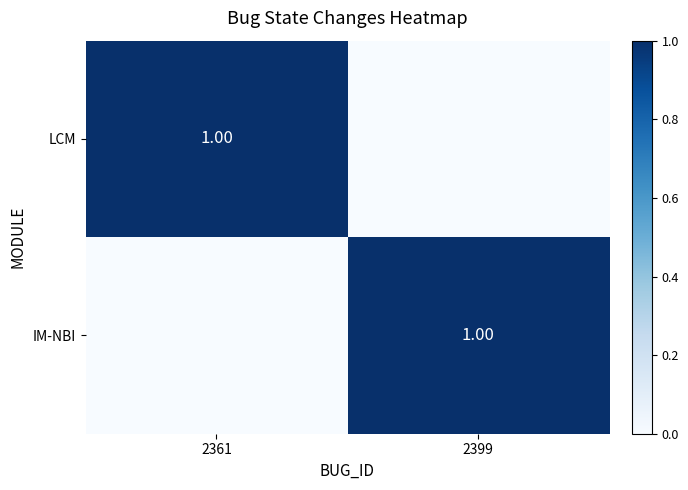

At which label does LCM reach its peak?

2361